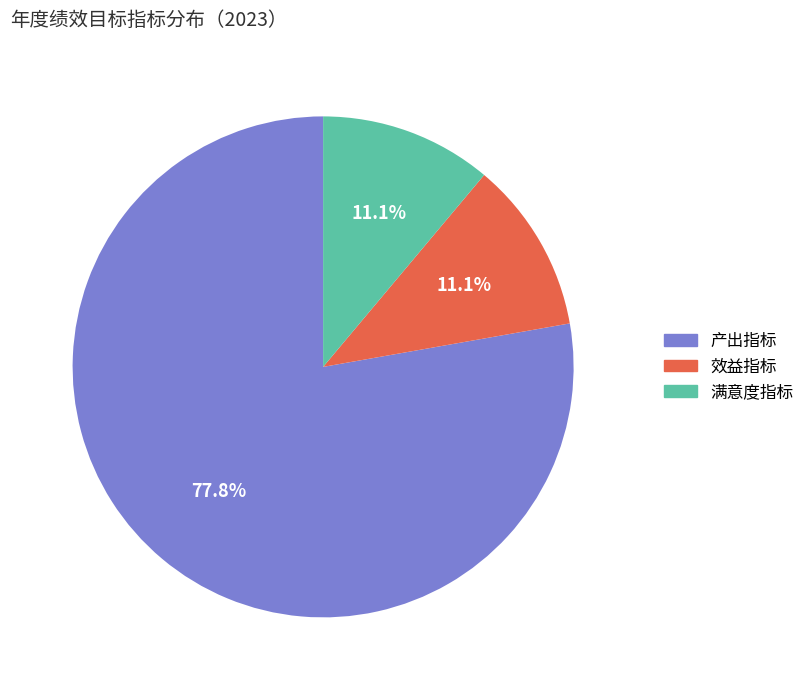

To the nearest percent, what is the combined percentage of 满意度指标 and 产出指标?

89%